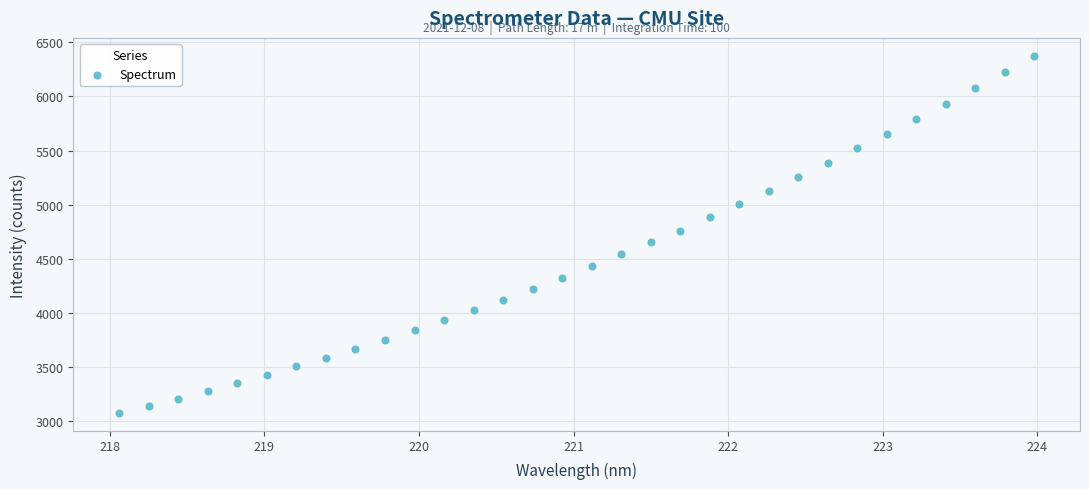

What is the range of X values (max minus min)?

5.9